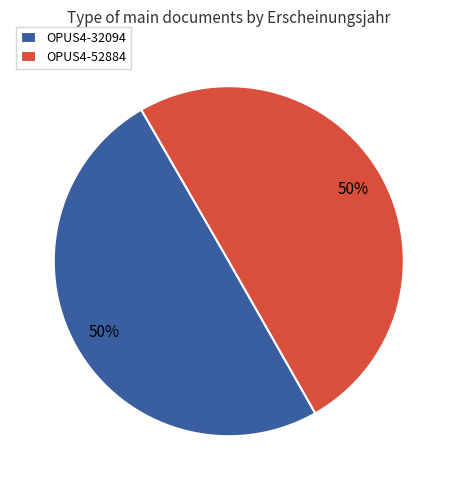

To the nearest percent, what is the average slice percentage?

50%